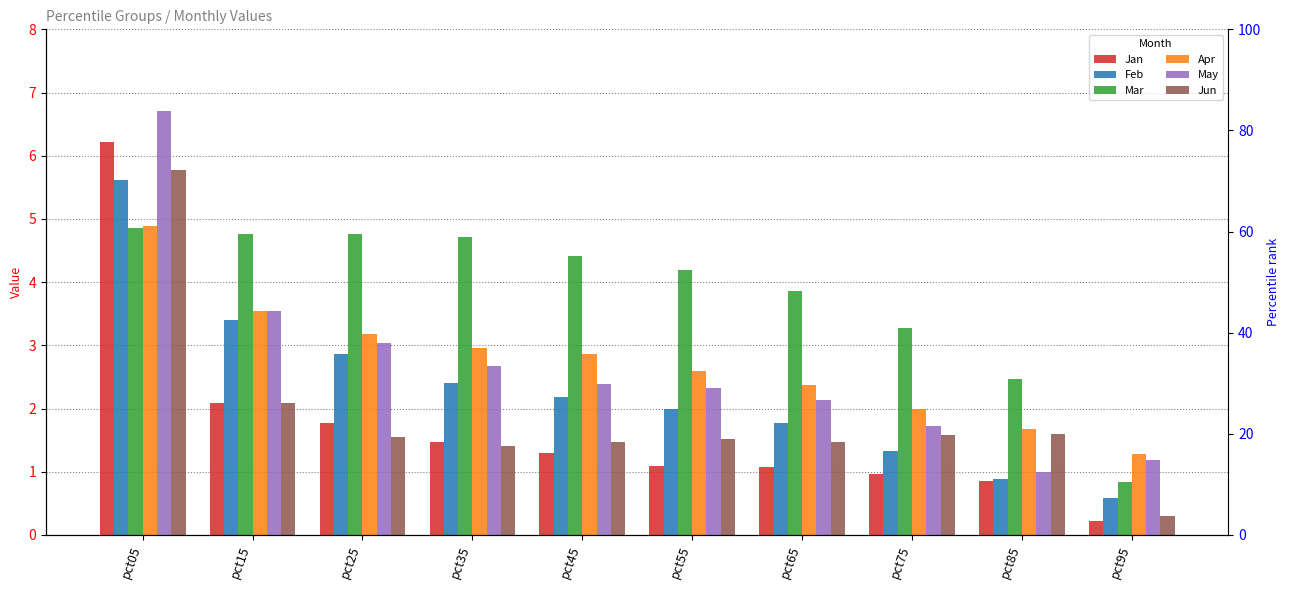

Reading left to right, transcribe all the data shown in this chart.

Jan: pct05=6.2	pct15=2.1	pct25=1.8	pct35=1.5	pct45=1.3	pct55=1.1	pct65=1.1	pct75=1.0	pct85=0.8	pct95=0.2
Feb: pct05=5.6	pct15=3.4	pct25=2.9	pct35=2.4	pct45=2.2	pct55=2.0	pct65=1.8	pct75=1.3	pct85=0.9	pct95=0.6
Mar: pct05=4.9	pct15=4.8	pct25=4.8	pct35=4.7	pct45=4.4	pct55=4.2	pct65=3.9	pct75=3.3	pct85=2.5	pct95=0.8
Apr: pct05=4.9	pct15=3.5	pct25=3.2	pct35=3.0	pct45=2.9	pct55=2.6	pct65=2.4	pct75=2.0	pct85=1.7	pct95=1.3
May: pct05=6.7	pct15=3.5	pct25=3.0	pct35=2.7	pct45=2.4	pct55=2.3	pct65=2.1	pct75=1.7	pct85=1.0	pct95=1.2
Jun: pct05=5.8	pct15=2.1	pct25=1.5	pct35=1.4	pct45=1.5	pct55=1.5	pct65=1.5	pct75=1.6	pct85=1.6	pct95=0.3